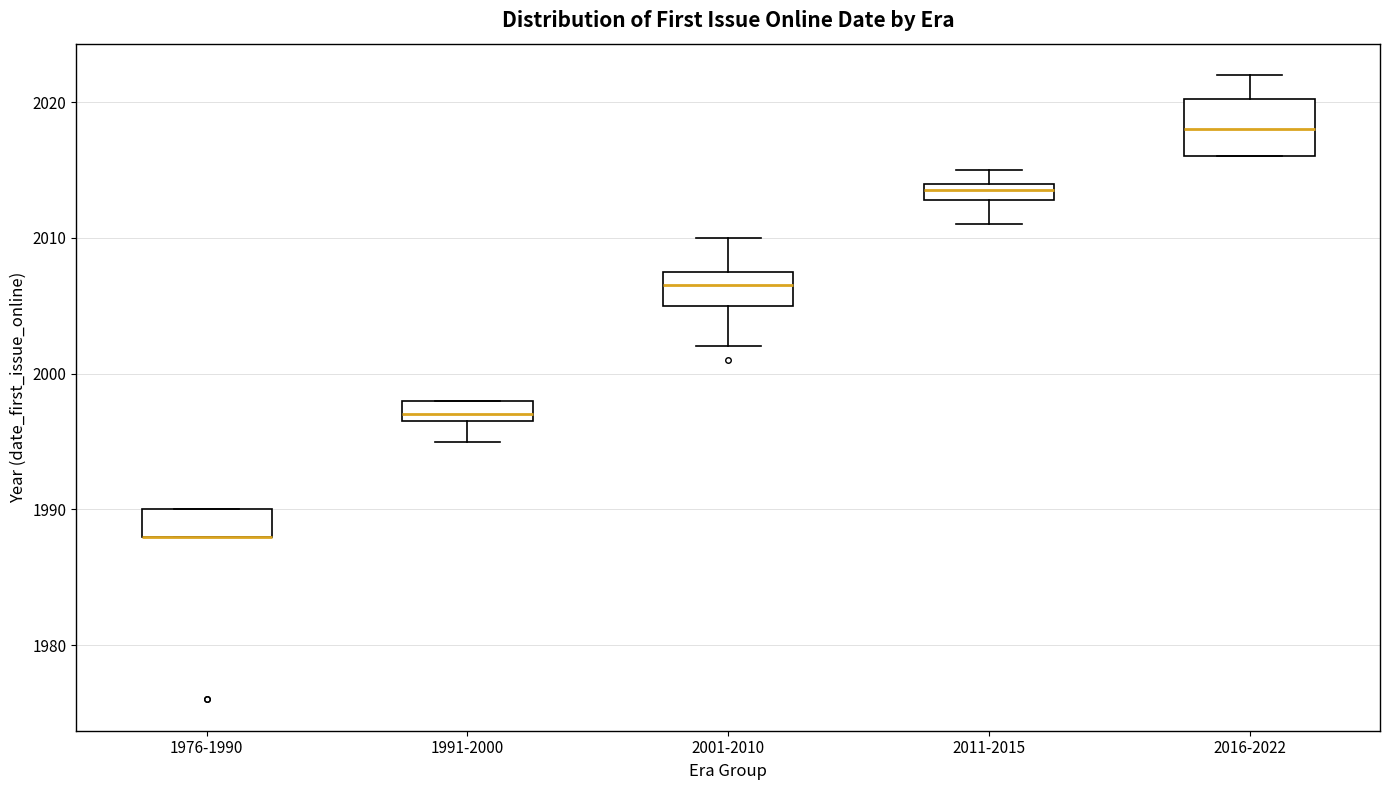

Comparing the boxes themselves (not the whiskers), which one is the tallest?

2016-2022